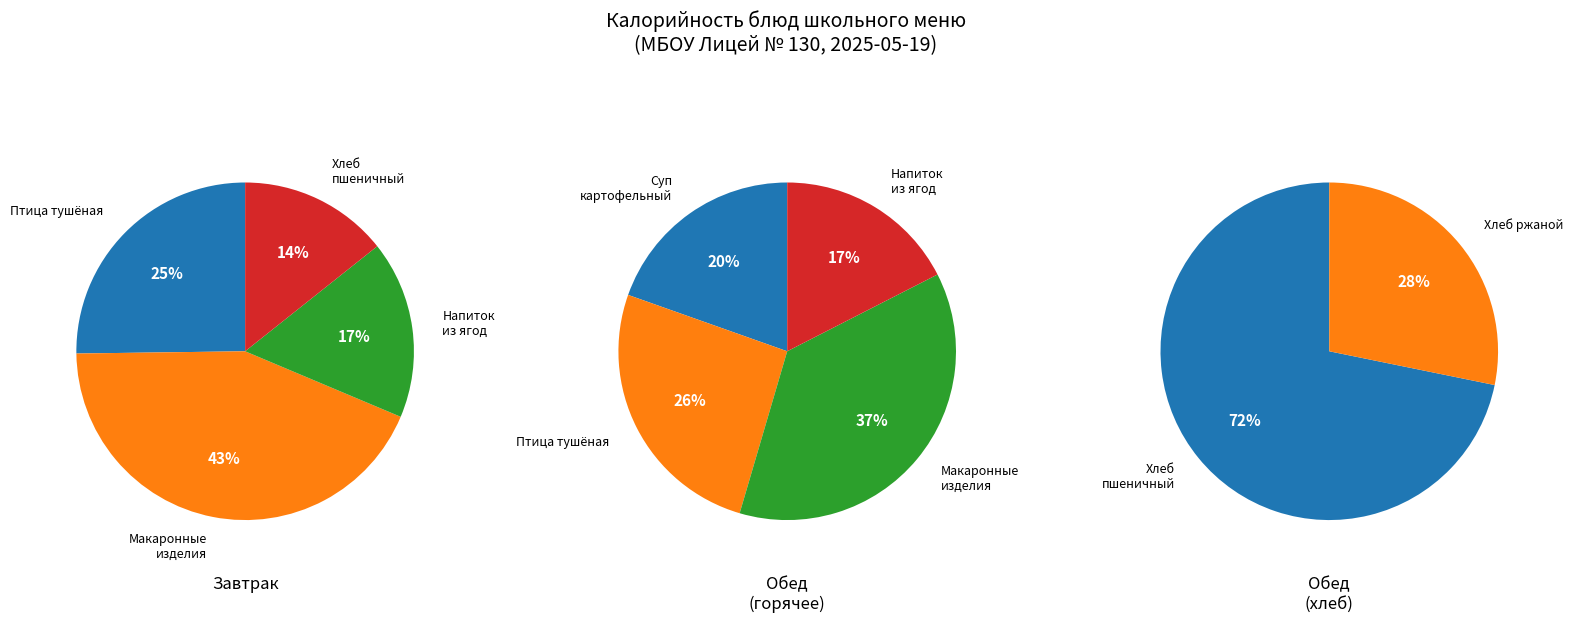

What is the ratio of the value at Хлеб пшеничный (Завтрак) to the value at Птица, тушонная в соусе (Обед)?

0.6